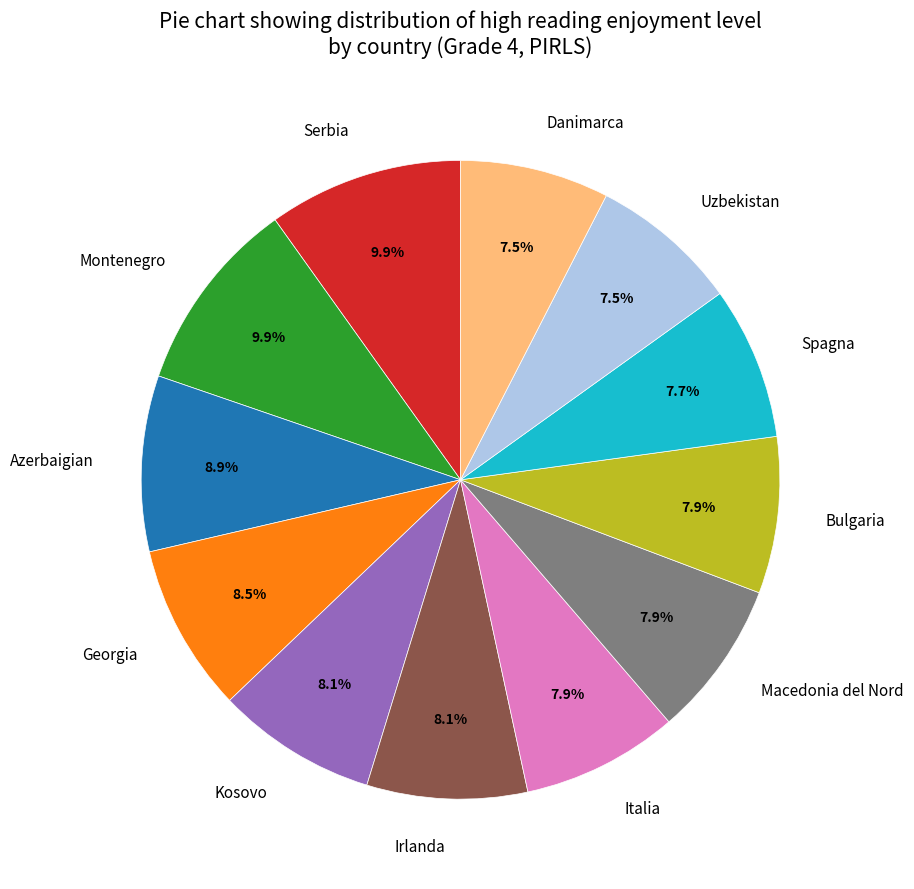

Does Georgia account for over 50% of the chart?

No